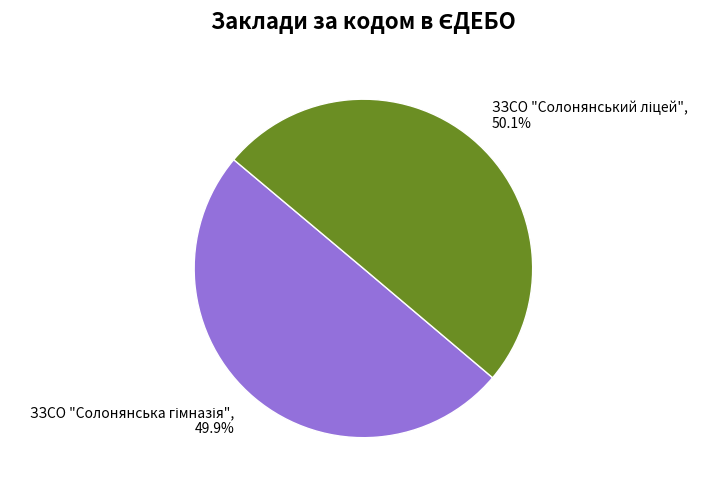

Is there any slice that represents more than half of the pie?

Yes